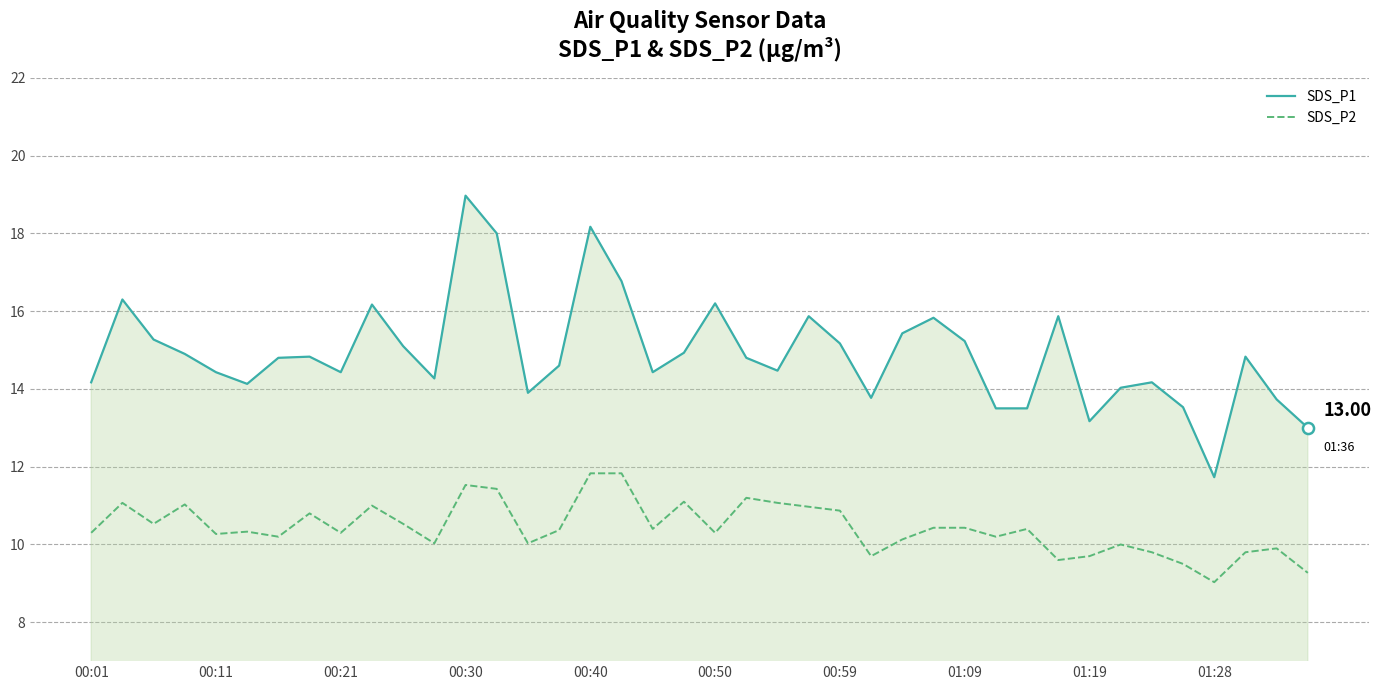

Which series has the widest spread of values?

SDS_P1